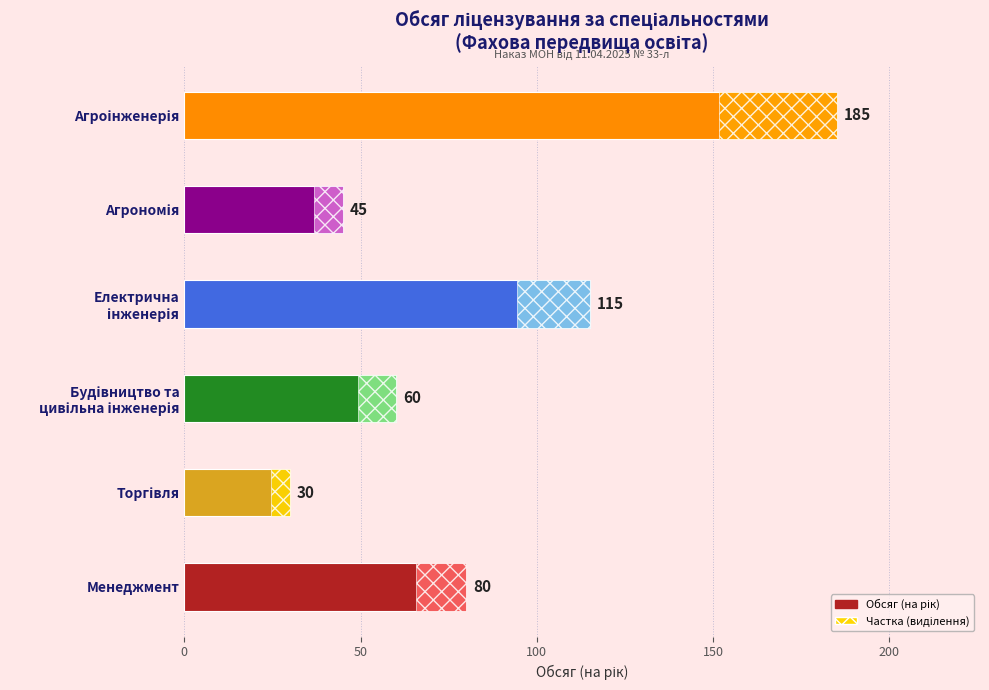

How many categories are shown in the chart?

6